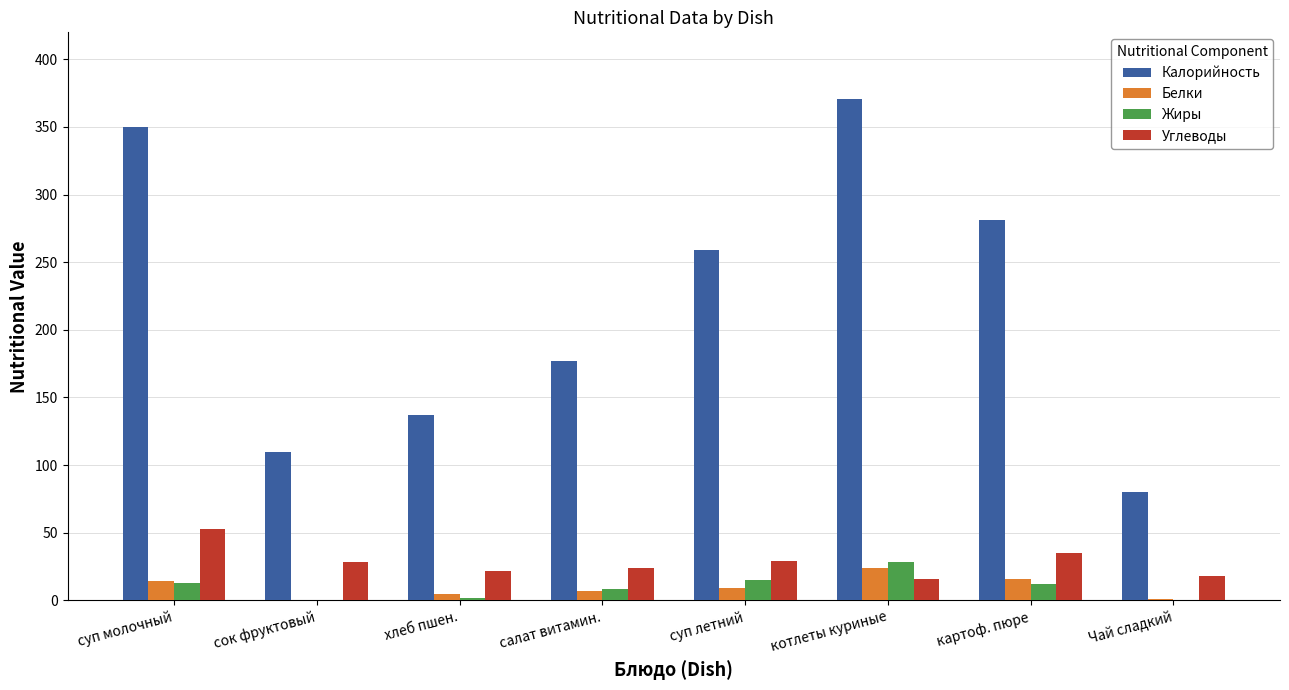

Is it true that Углеводы equals 35 at картоф. пюре?

True